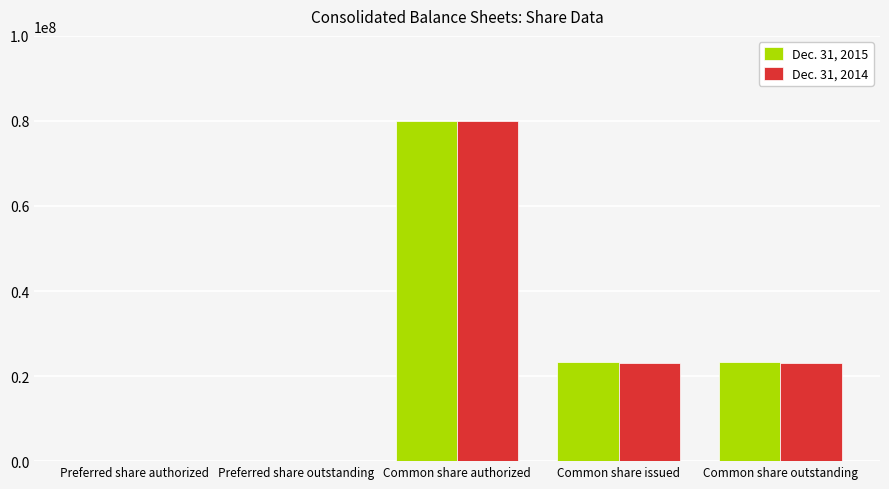

Count the number of categories in the chart.

5